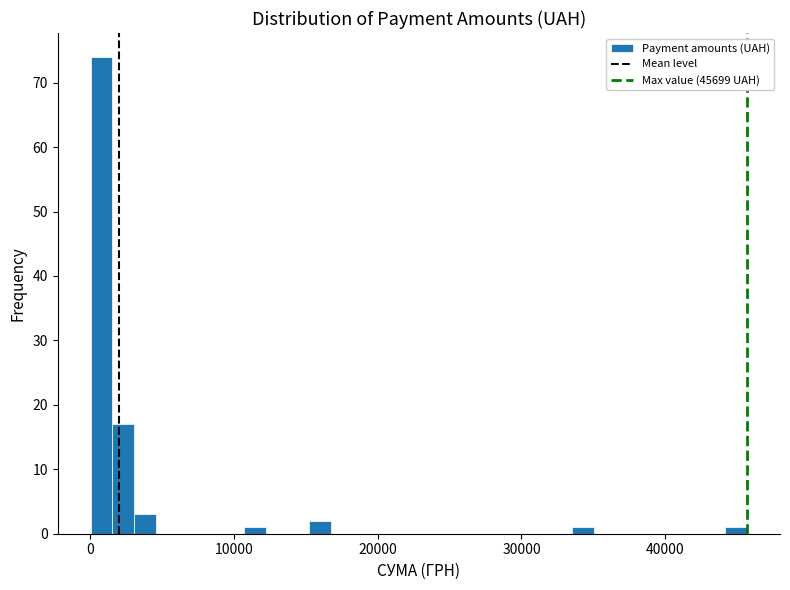

Read against the x-axis, roughly where is the centre of the tallest bar?

1000